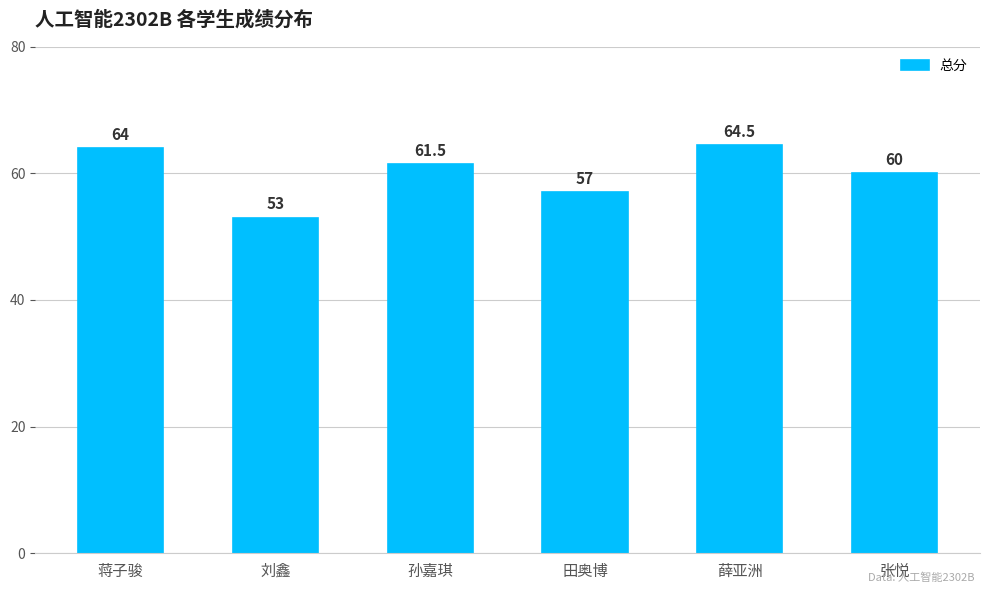

Does the chart contain stacked bars?

No